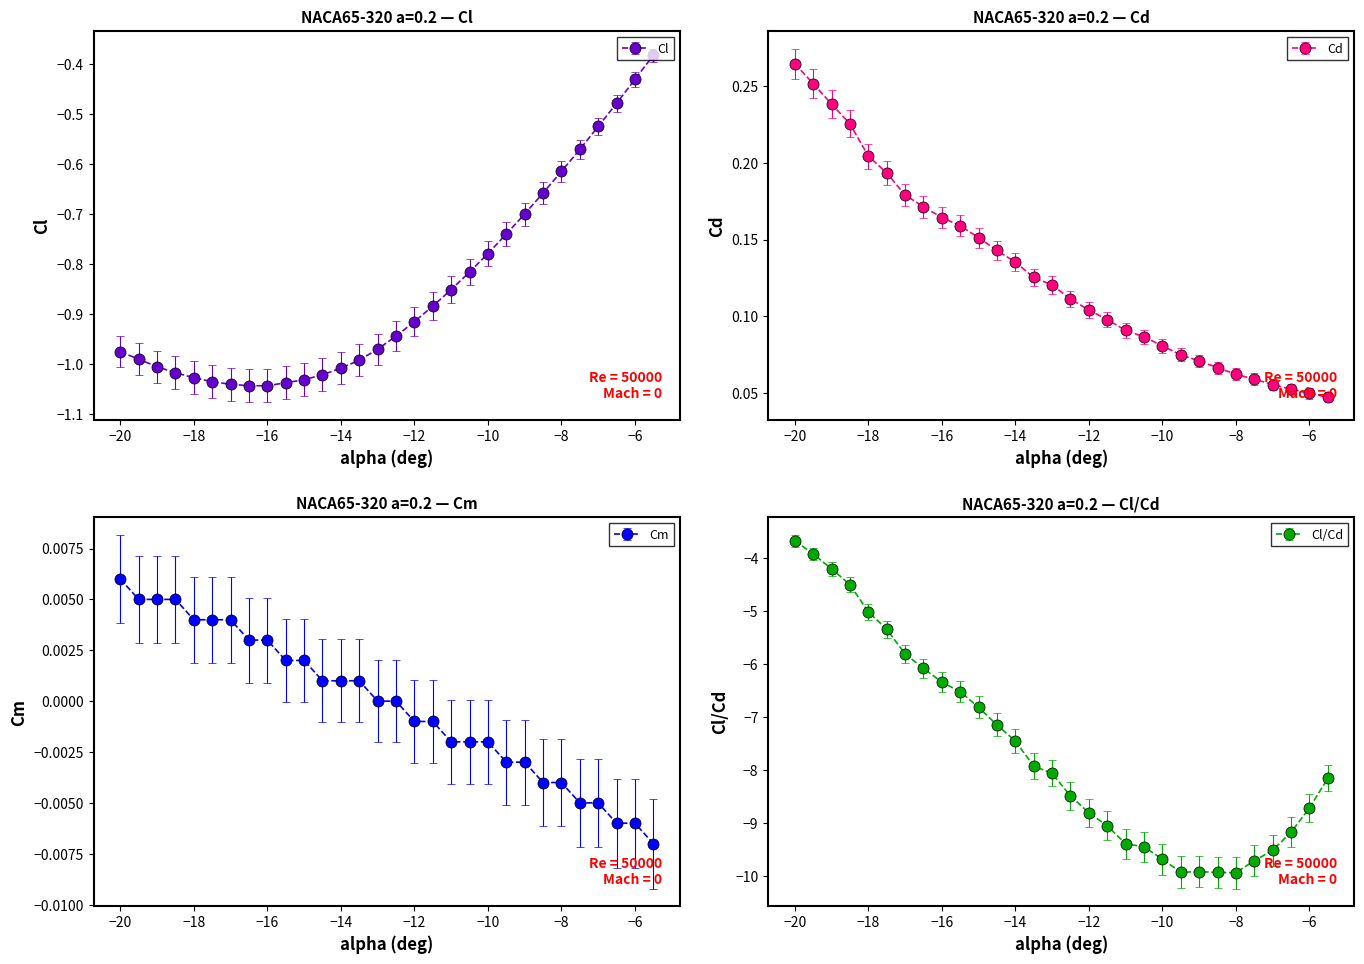

Where is Cl nearest to the value 0?

-5.5